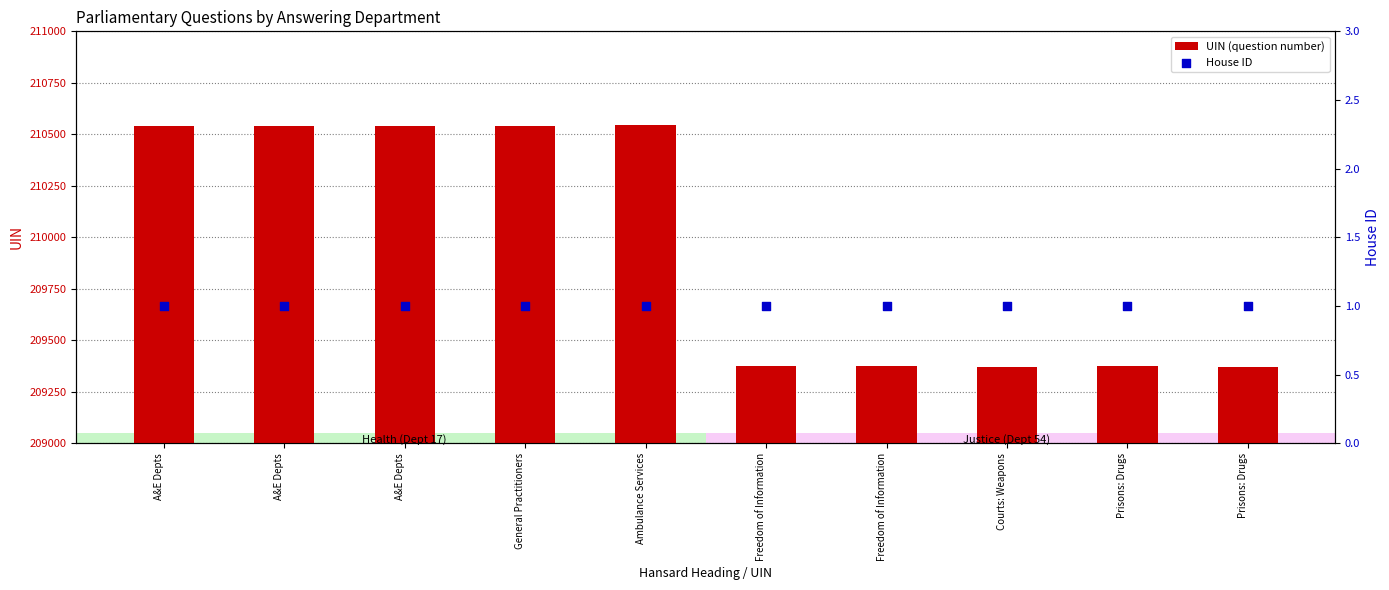

Which series reaches the minimum Y coordinate?

House ID